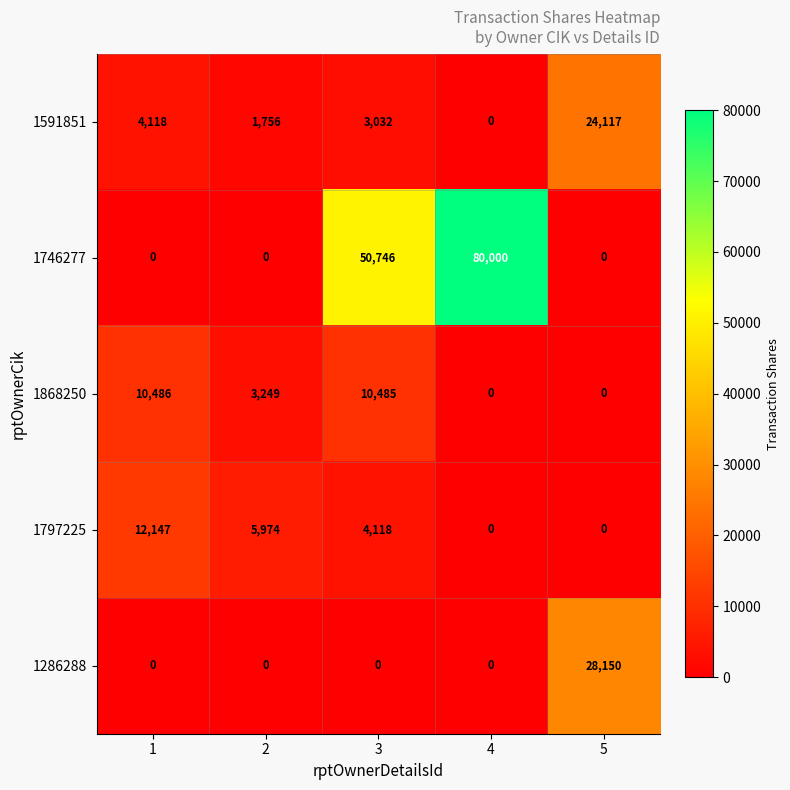

The 1746277 series shows 80000 at 4. True or false?

True